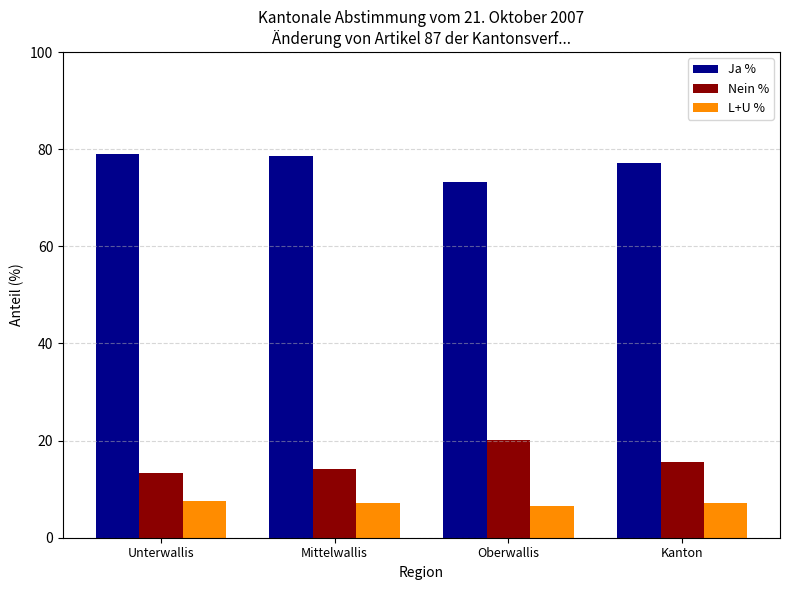

What is the total value across all series at Mittelwallis?

100.0